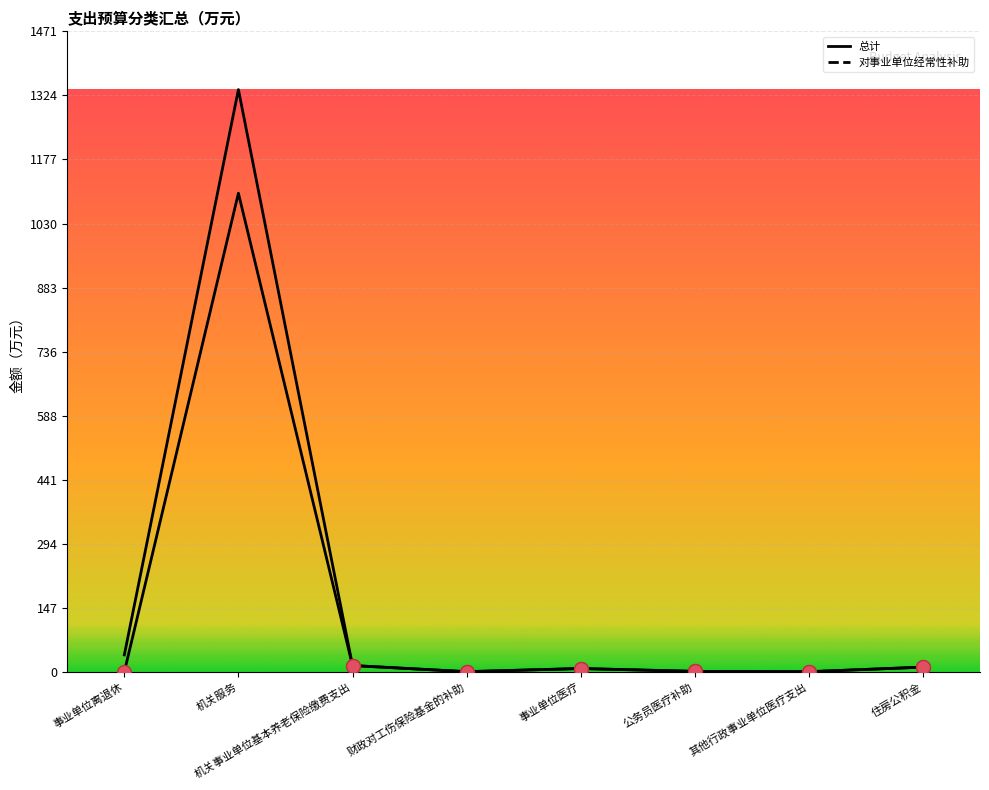

True or false: 总计 and 对事业单位经常性补助 intersect in this chart.

False